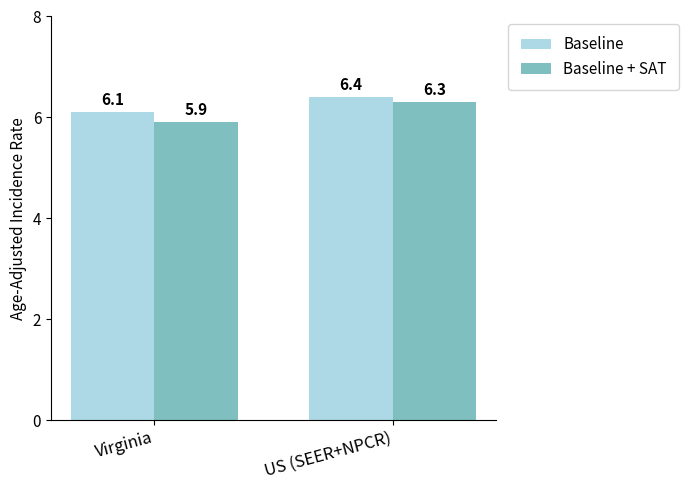

Between Virginia and US (SEER+NPCR), which series saw the biggest shift?

Baseline + SAT